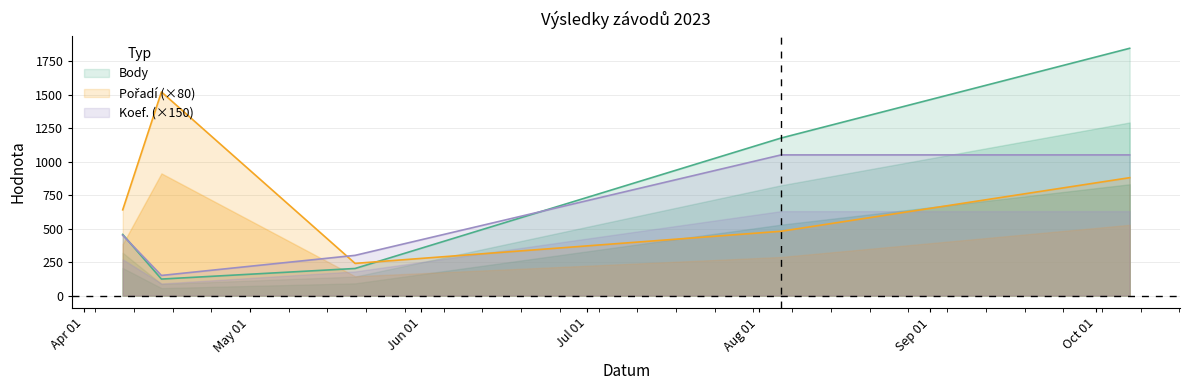

True or false: Pořadí and Koef. cross at least once.

True